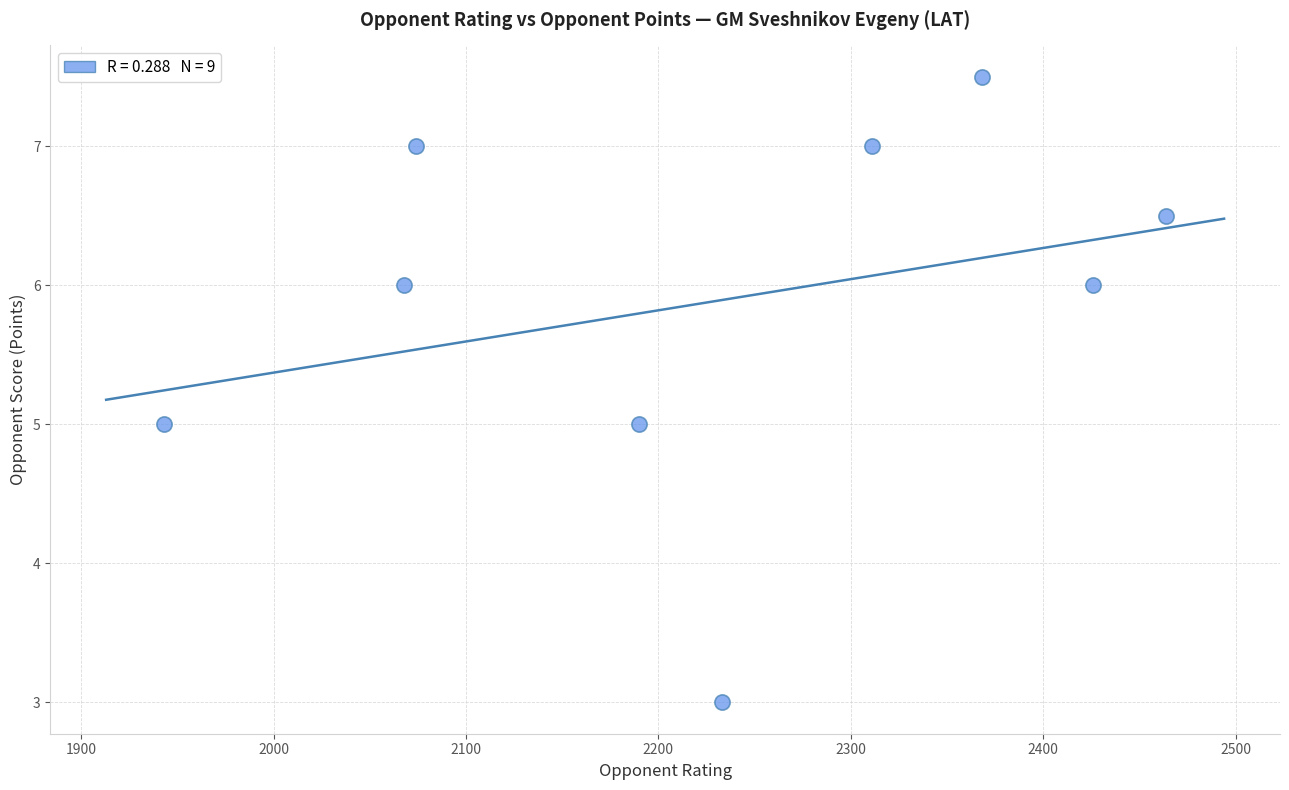

What is the average Y value?

5.9